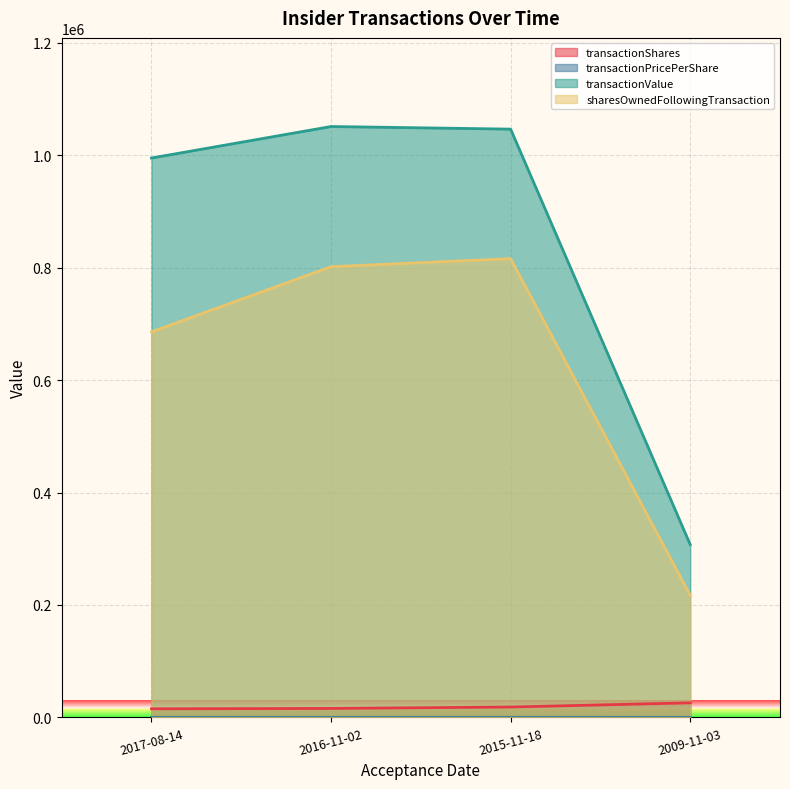

Between 2009-11-03 and 2016-11-02, which is larger?

2009-11-03